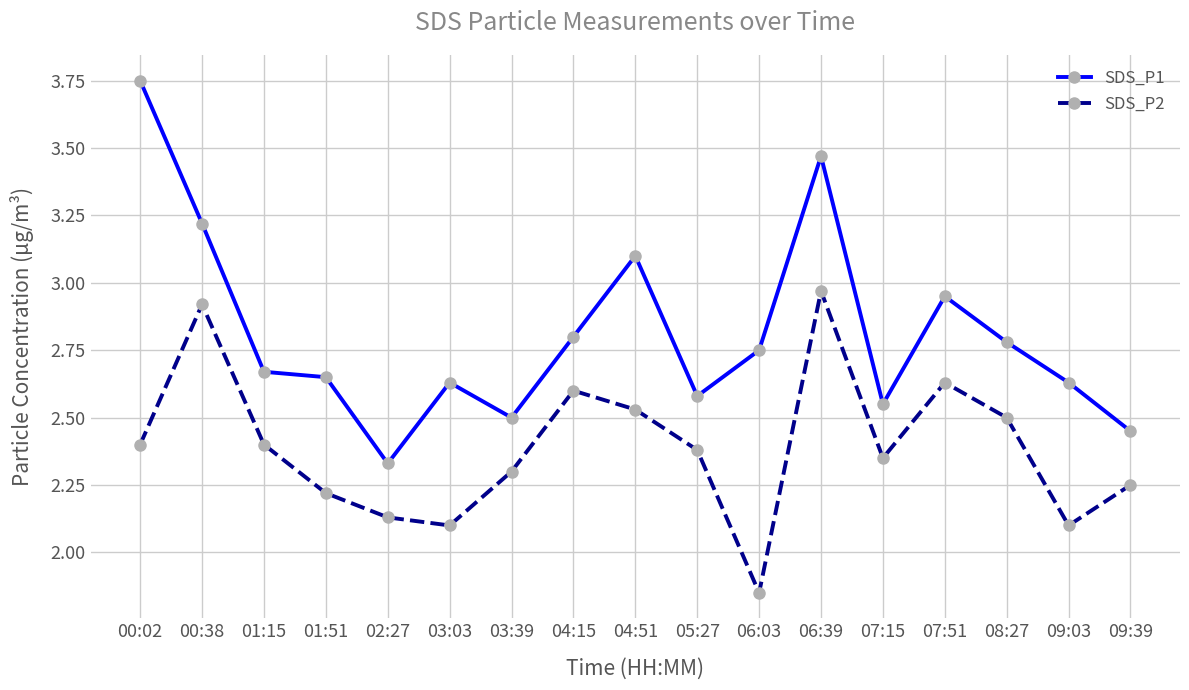

True or false: SDS_P1 has a value of 2.5 at 03:39.

True